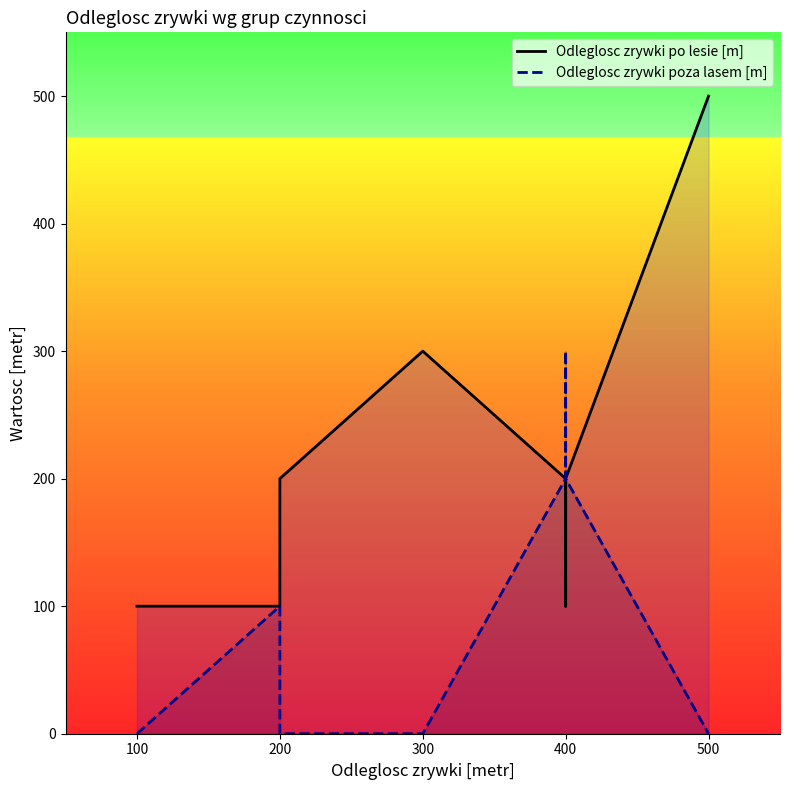

Reading left to right, what are all the values shown in this chart?

Odleglosc zrywki po lesie [m]: 100	100	100	100	100	100	100	200	200	300	300	200	100	200	500	500
Odleglosc zrywki poza lasem [m]: 0	0	0	0	0	0	100	0	0	0	0	200	300	200	0	0